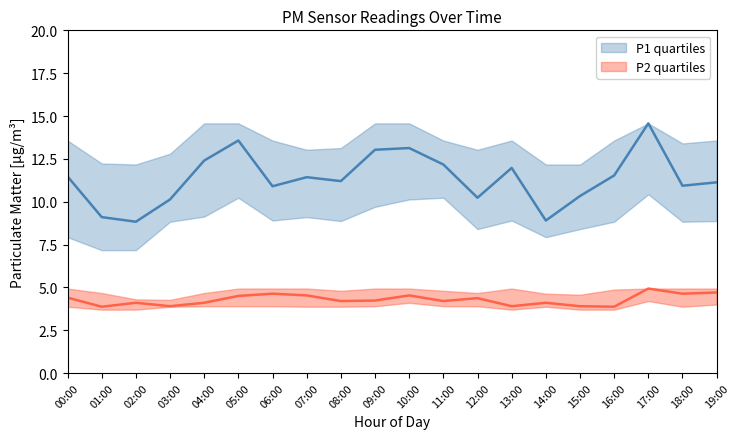

What is the difference between the P1_median values at 19:00 and 07:00?

0.3